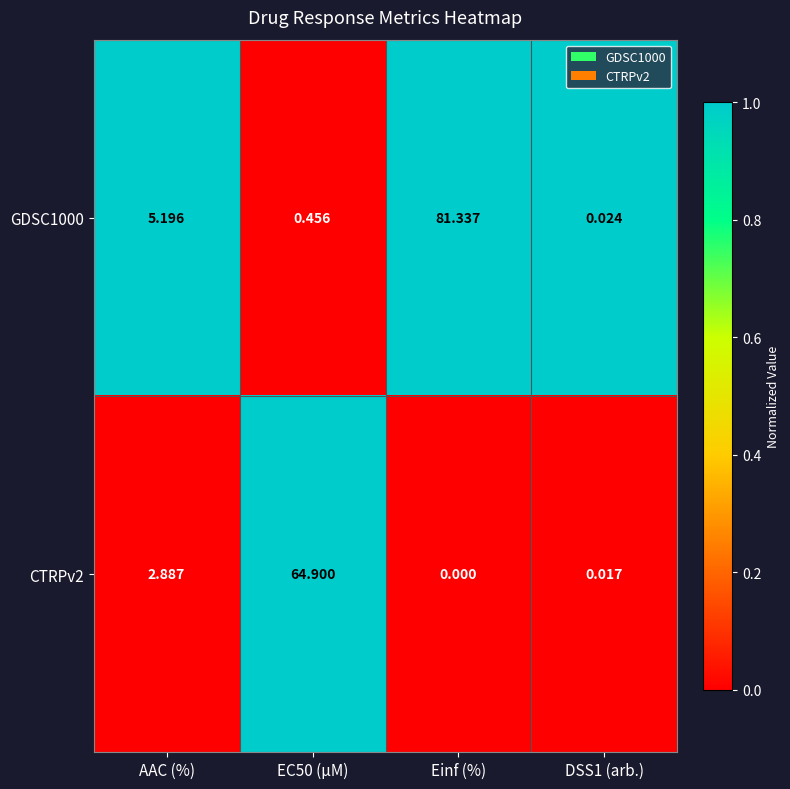

Where is GDSC1000 nearest to the value 40?

AAC (%)